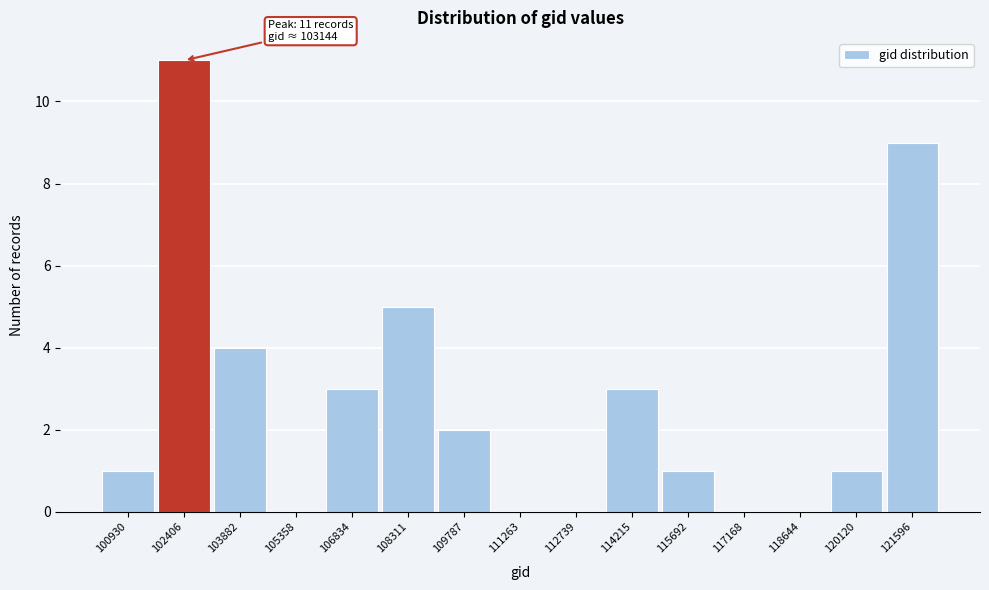

Reading right to left, transcribe all the data shown in this chart.

121596=9	120120=1	118644=0	117168=0	115692=1	114215=3	112739=0	111263=0	109787=2	108311=5	106834=3	105358=0	103882=4	102406=11	100930=1